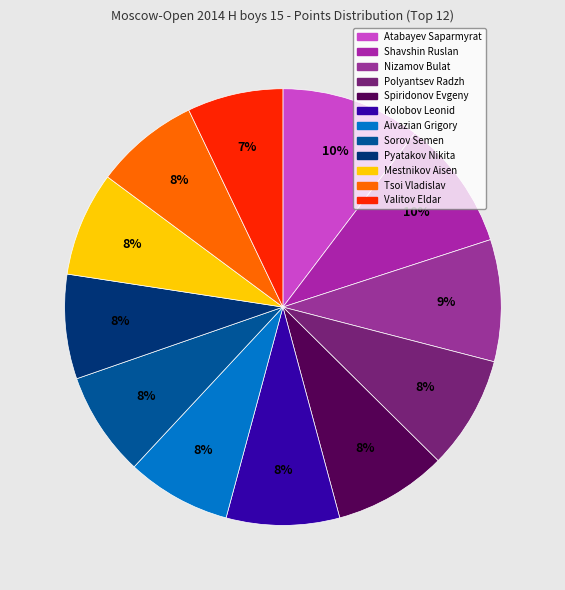

How many segments does this pie chart have?

12